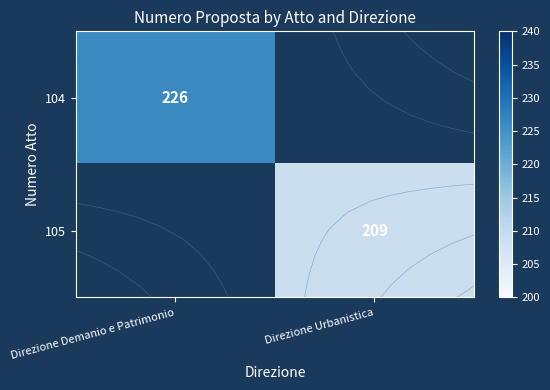

Between Direzione Demanio e Patrimonio and Direzione Urbanistica, which is larger?

Direzione Urbanistica